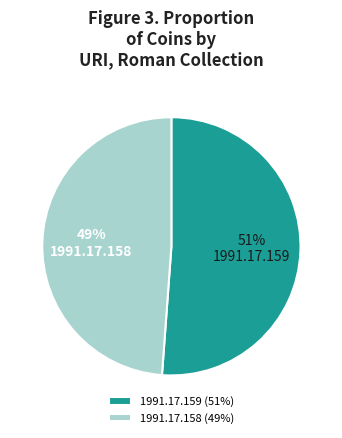

What is the ratio of the value at 1991.17.158 to the value at 1991.17.159?

1.0